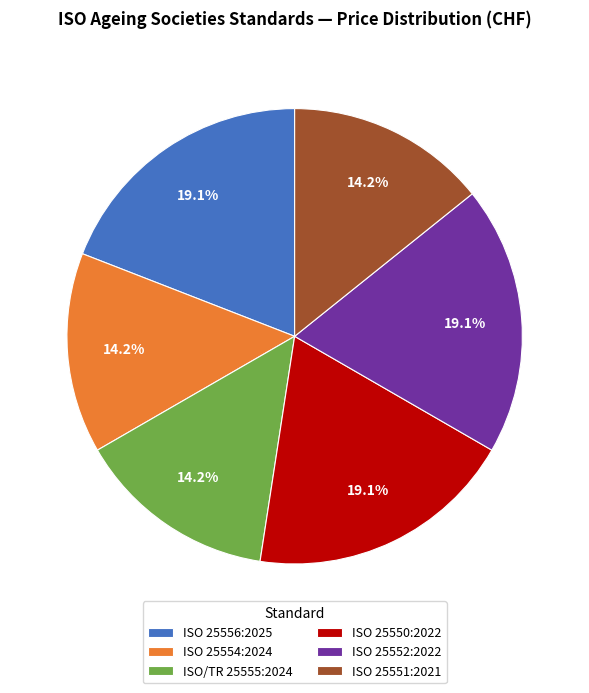

How many segments does this pie chart have?

6